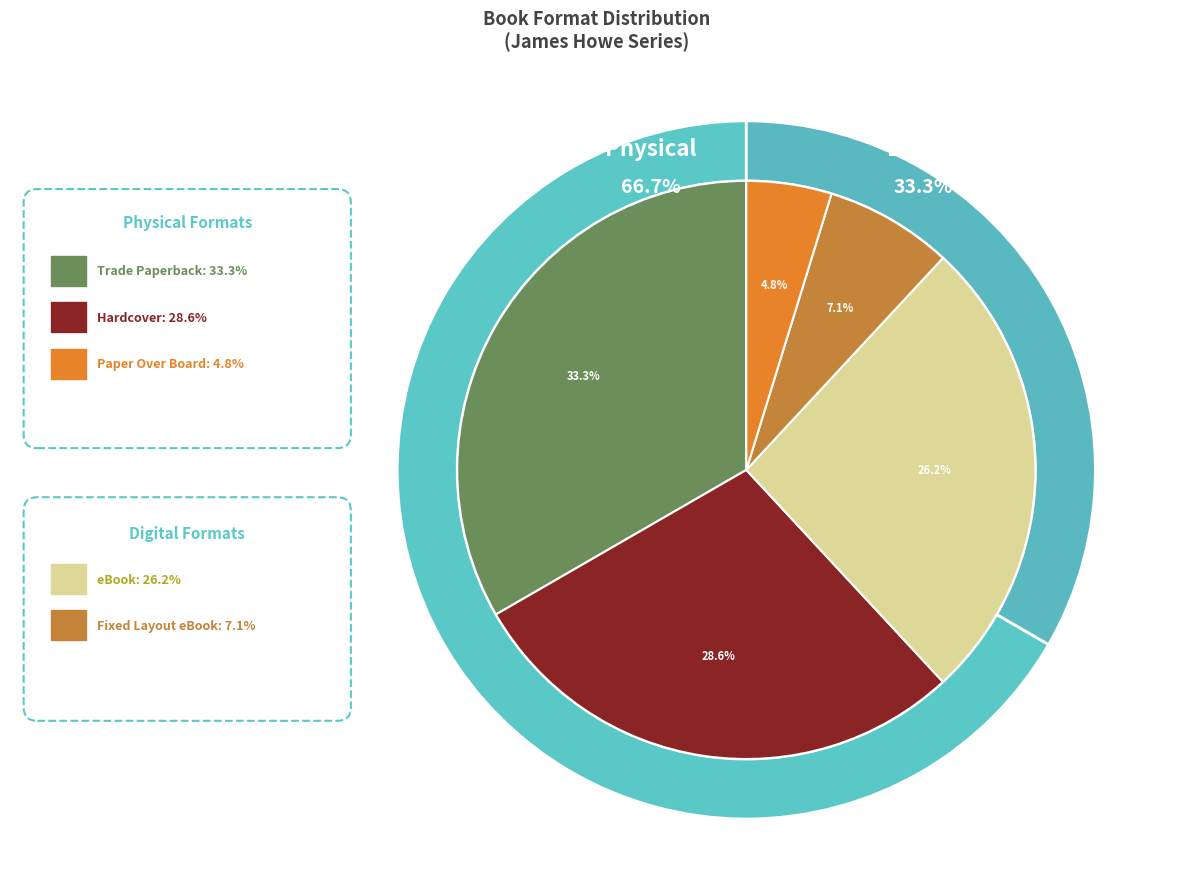

What portion of the pie excludes Paper Over Board?

95.2%